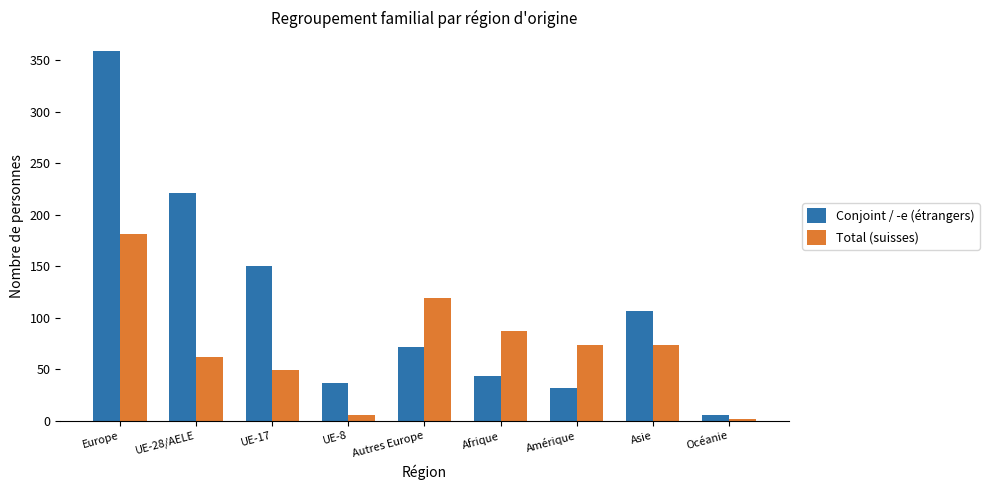

Which category has the lowest value in the Conjoint / -e (étrangers) series?

Océanie